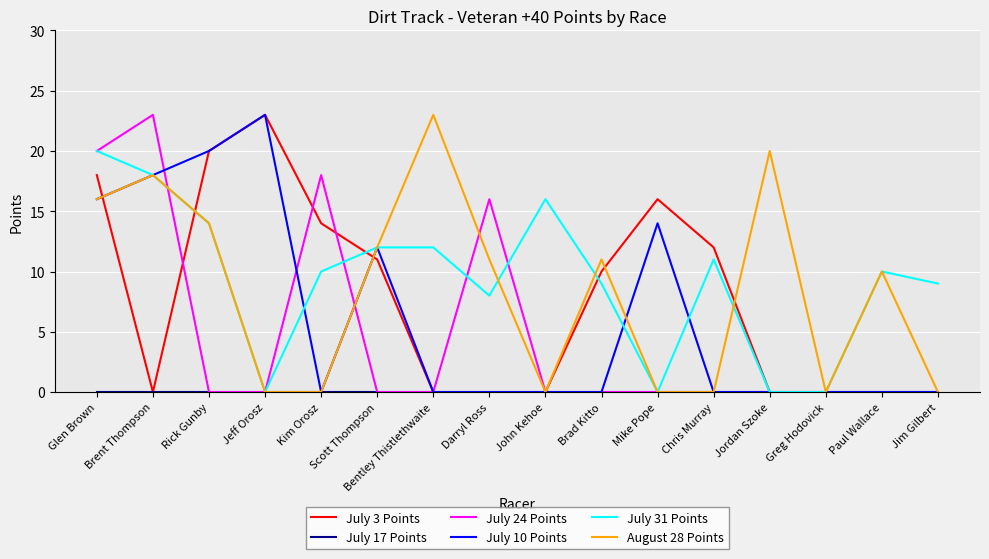

At which label is July 10 Points closest to 11?

Scott Thompson